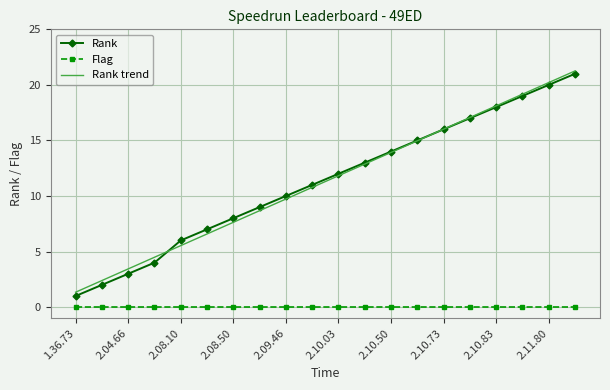

Which series has the widest spread of values?

Rank